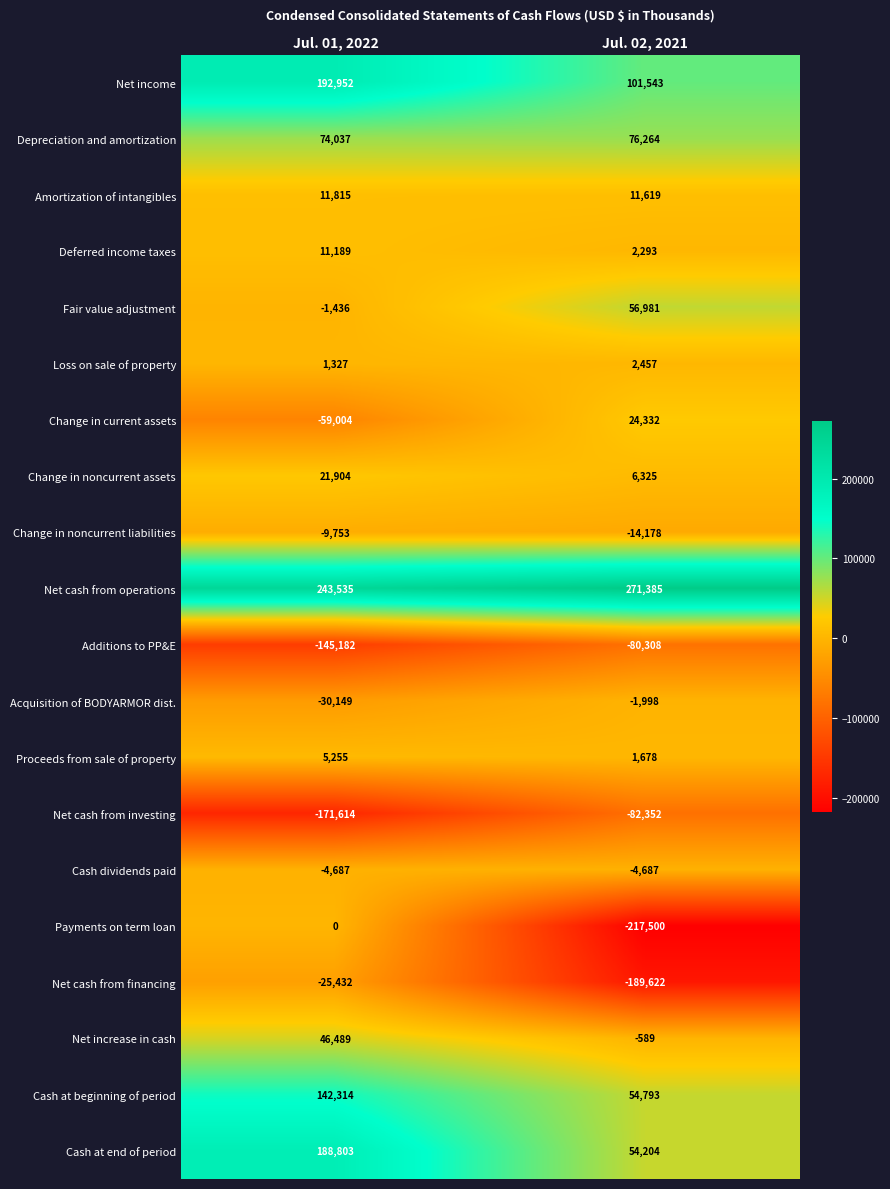

True or false: Change in noncurrent assets has a value of 6791 at Jul. 01, 2022.

False